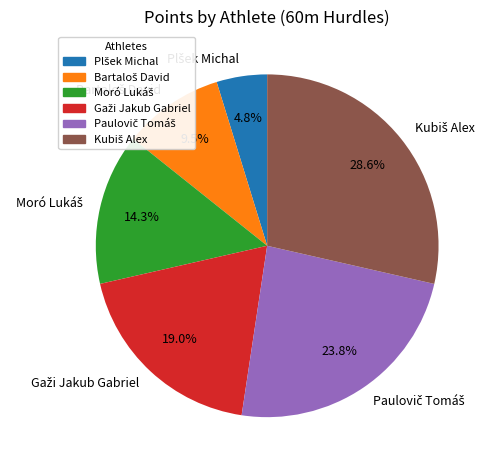

To the nearest percent, what is the difference between the largest and smallest slice percentages?

24%